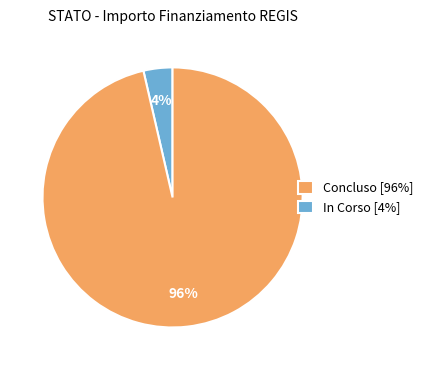

How many slices are in this pie chart?

2